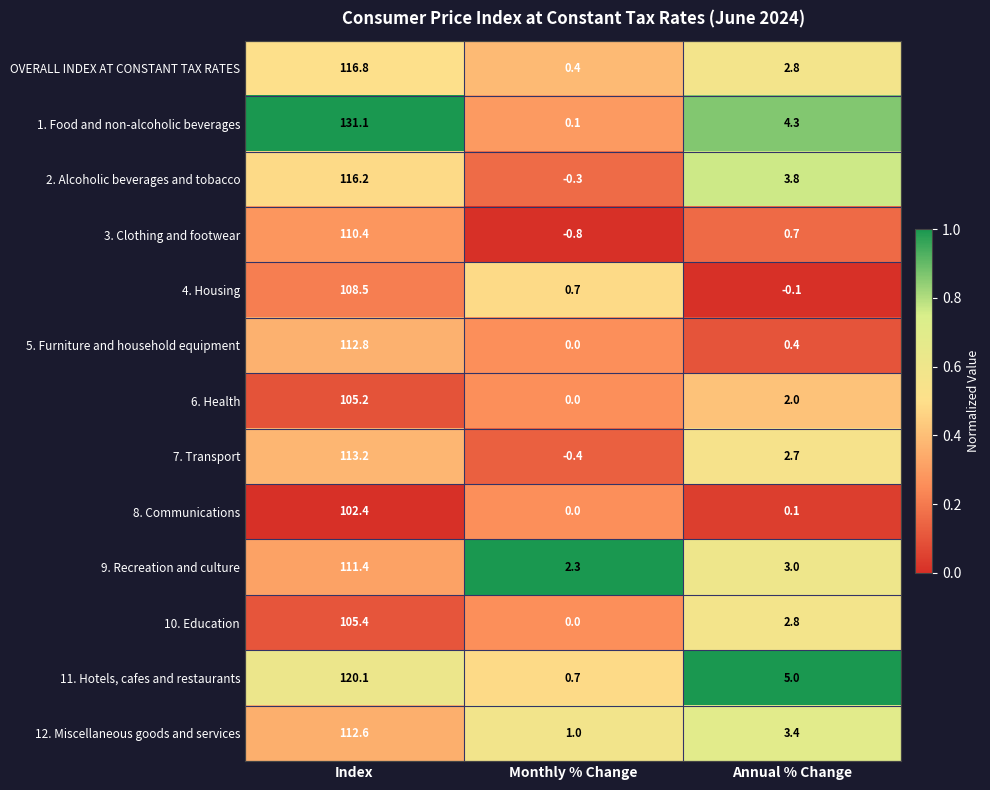

What is the difference between the second highest and minimum values in the 7. Transport series?

3.1